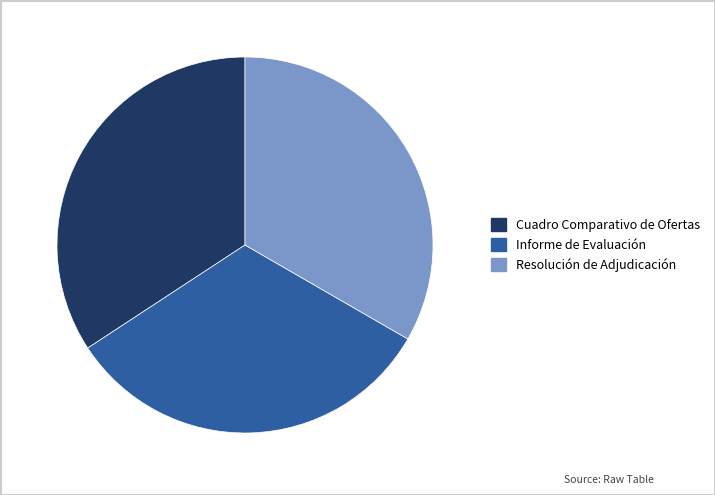

Which category has the smallest portion of the pie?

Informe de Evaluación